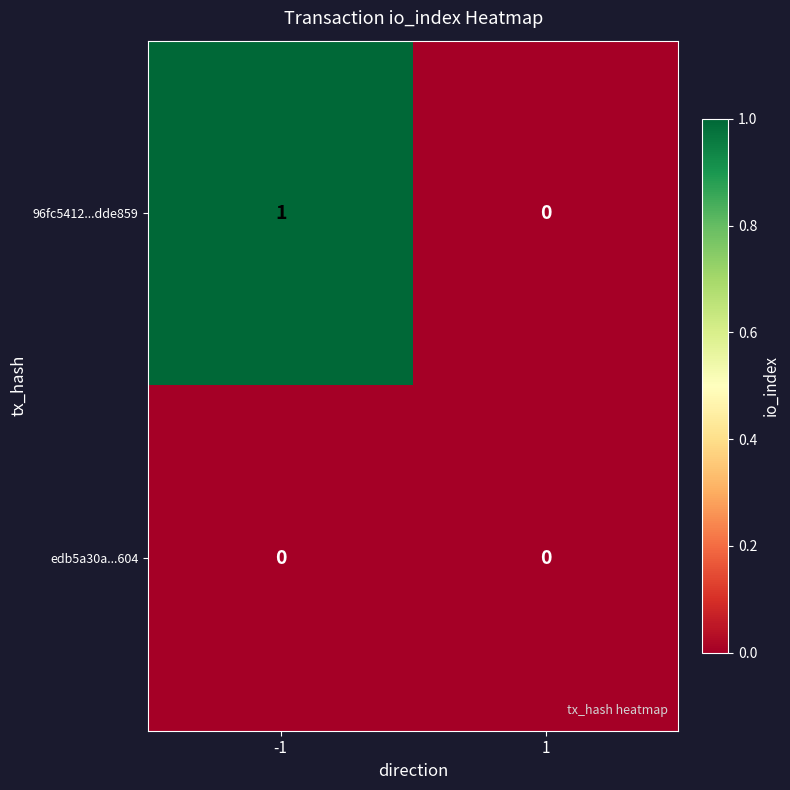

List the series in order of their peak value, highest first.

96fc5412...dde859, edb5a30a...604